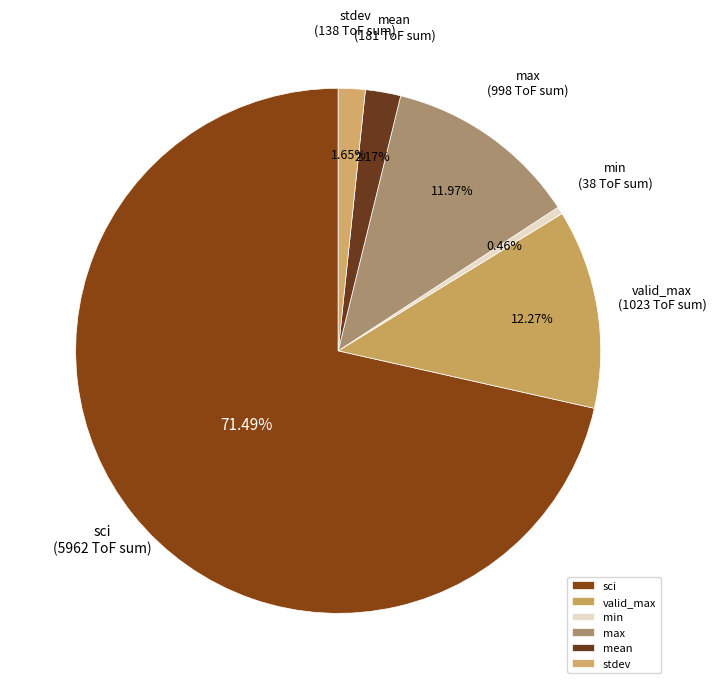

Do min and mean together represent more than half of the pie?

No